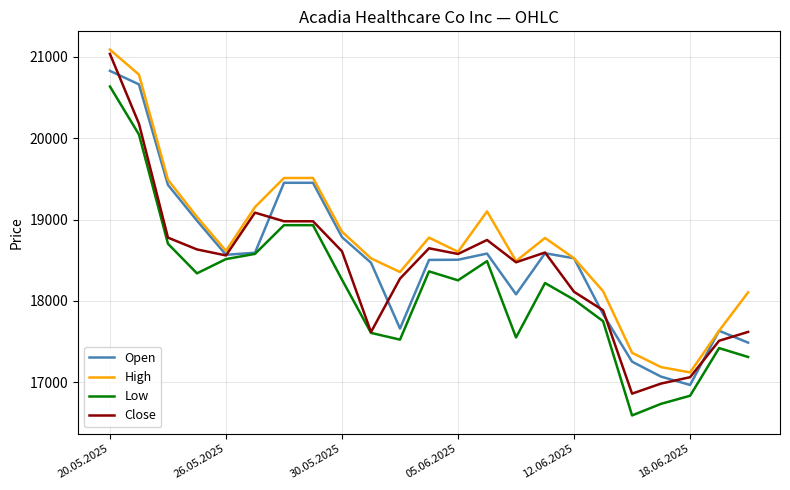

What is the highest value of the High series?

21090